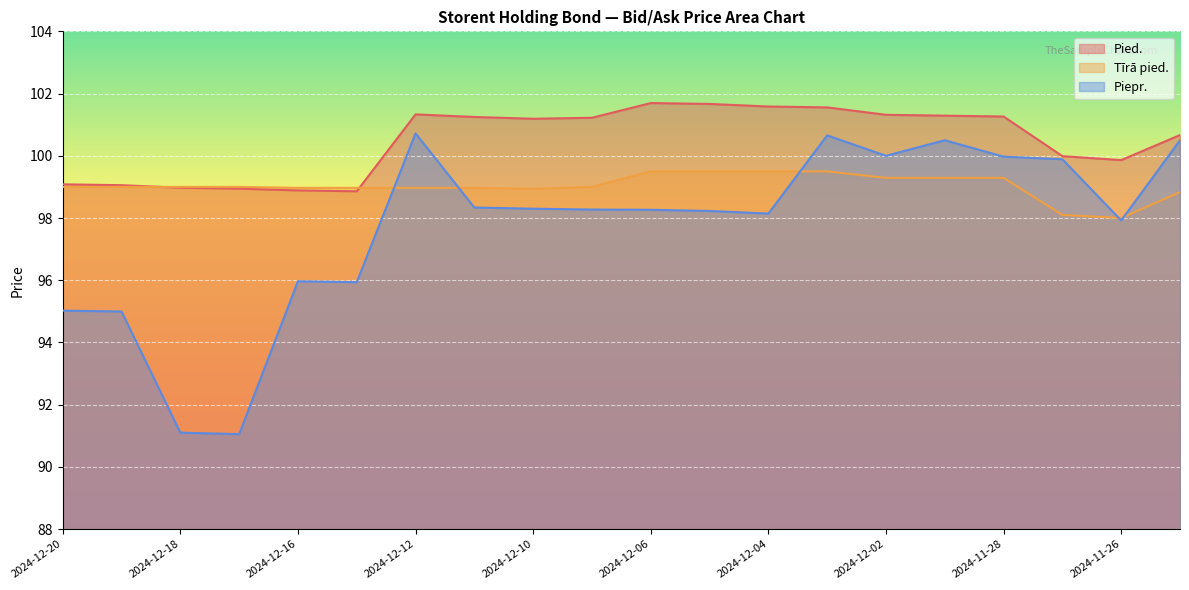

Reading right to left, list all the values displayed in this chart.

Pied.: 2024-11-25=100.7	2024-11-26=99.9	2024-11-27=100.0	2024-11-28=101.3	2024-11-29=101.3	2024-12-02=101.3	2024-12-03=101.6	2024-12-04=101.6	2024-12-05=101.7	2024-12-06=101.7	2024-12-09=101.2	2024-12-10=101.2	2024-12-11=101.2	2024-12-12=101.3	2024-12-13=98.9	2024-12-16=98.9	2024-12-17=98.9	2024-12-18=99.0	2024-12-19=99.1	2024-12-20=99.1
Tīrā pied.: 2024-11-25=98.8	2024-11-26=98.0	2024-11-27=98.1	2024-11-28=99.3	2024-11-29=99.3	2024-12-02=99.3	2024-12-03=99.5	2024-12-04=99.5	2024-12-05=99.5	2024-12-06=99.5	2024-12-09=99.0	2024-12-10=98.9	2024-12-11=99.0	2024-12-12=99.0	2024-12-13=99.0	2024-12-16=99.0	2024-12-17=99.0	2024-12-18=99.0	2024-12-19=99.0	2024-12-20=99.0
Piepr.: 2024-11-25=100.5	2024-11-26=97.9	2024-11-27=99.9	2024-11-28=100.0	2024-11-29=100.5	2024-12-02=100.0	2024-12-03=100.7	2024-12-04=98.1	2024-12-05=98.2	2024-12-06=98.3	2024-12-09=98.3	2024-12-10=98.3	2024-12-11=98.3	2024-12-12=100.7	2024-12-13=95.9	2024-12-16=96.0	2024-12-17=91.1	2024-12-18=91.1	2024-12-19=95.0	2024-12-20=95.0